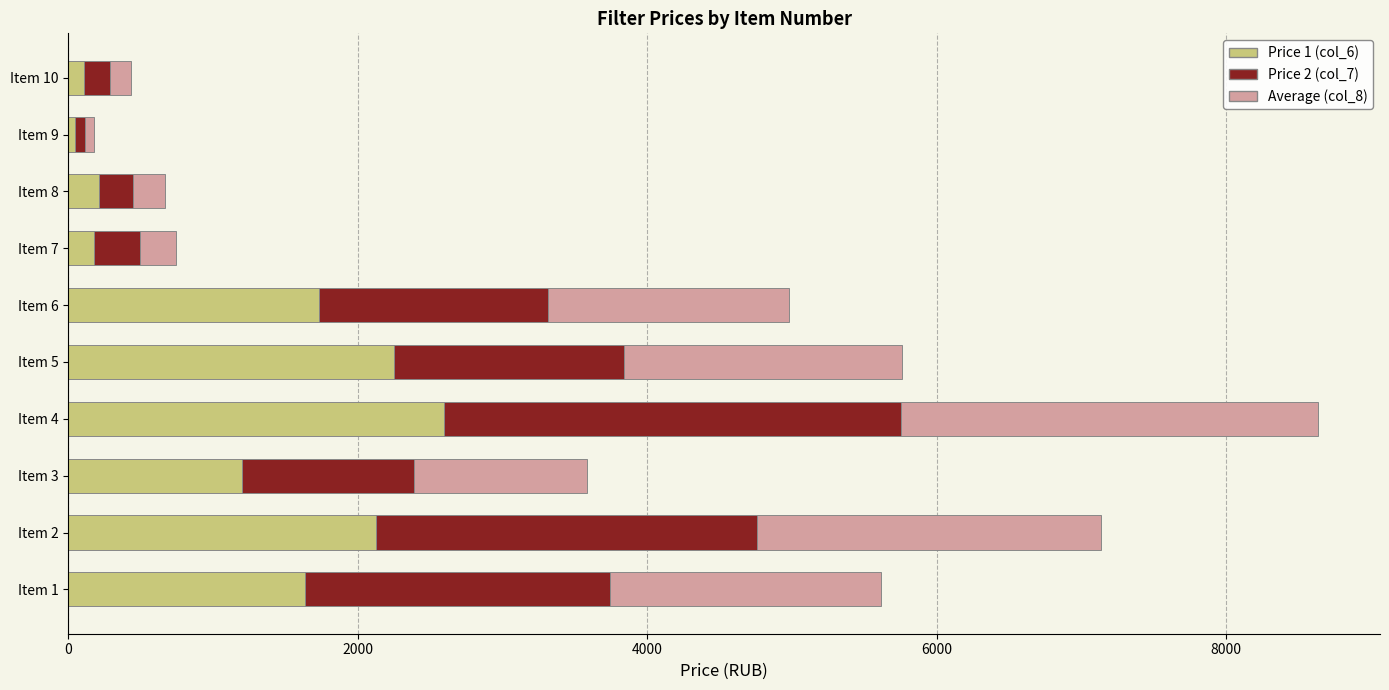

What is the highest value of the Price 1 (col_6) series?

2600.0